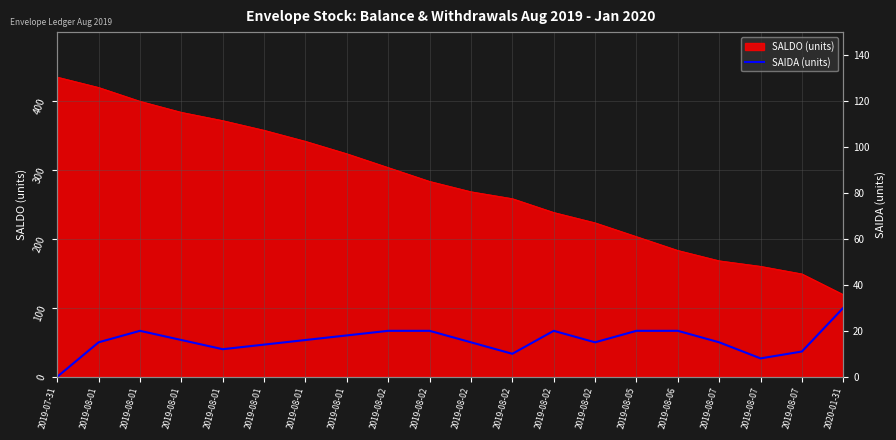

What is the label of the 13th point from the right?

2019-08-01